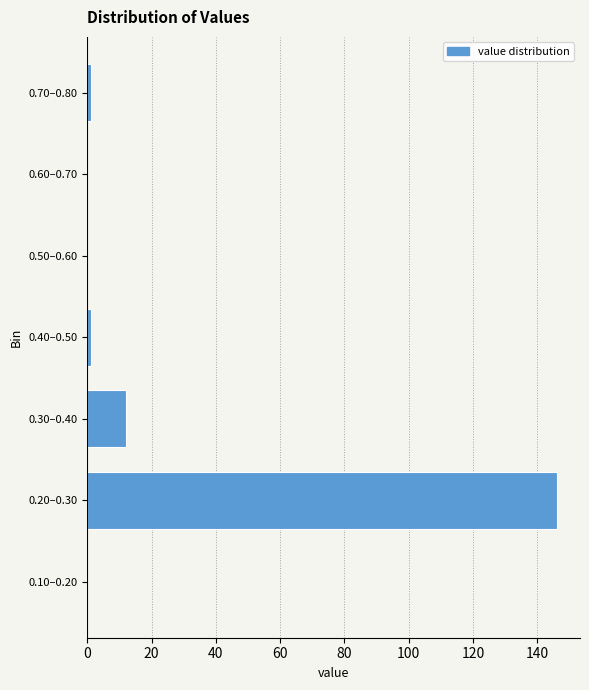

Reading top to bottom, transcribe all the data shown in this chart.

0.70–0.80=1	0.60–0.70=0	0.50–0.60=0	0.40–0.50=1	0.30–0.40=12	0.20–0.30=146	0.10–0.20=0